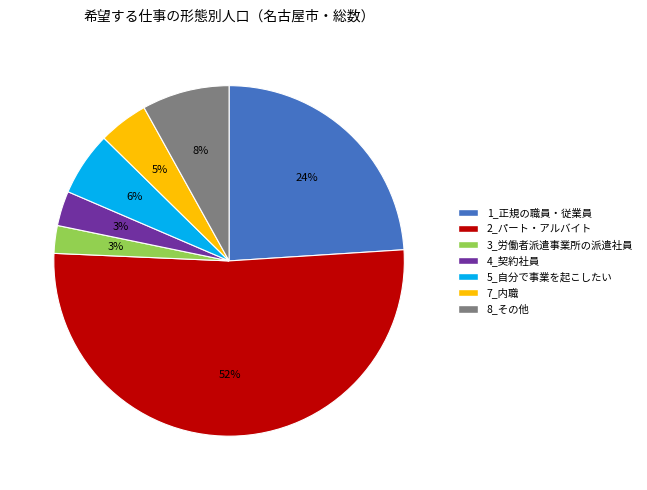

Does 2_パート・アルバイト represent more than half of the total?

Yes